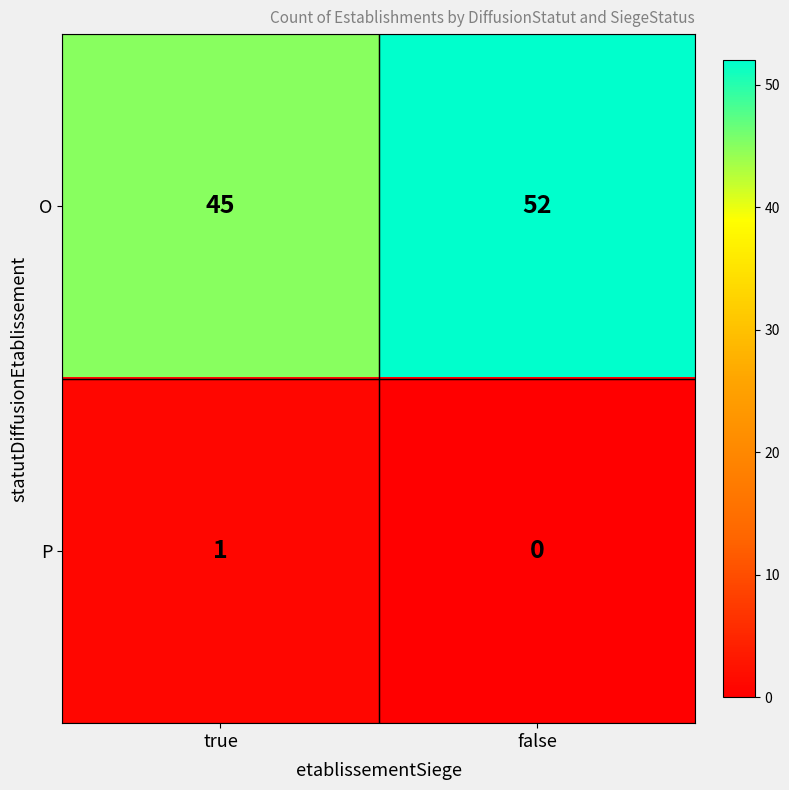

What is the spread (max minus min) of values at false?

52